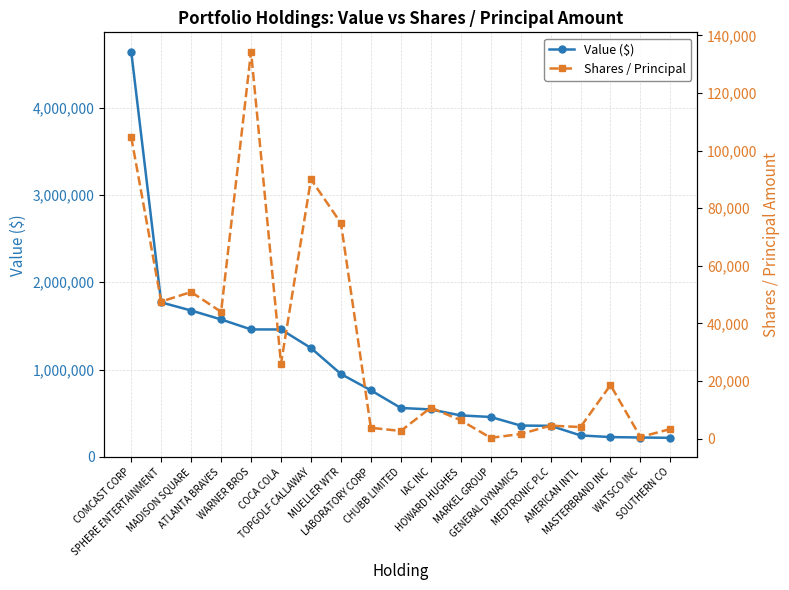

What is the difference between the maximum and minimum values in the Shares / Principal series?

134071